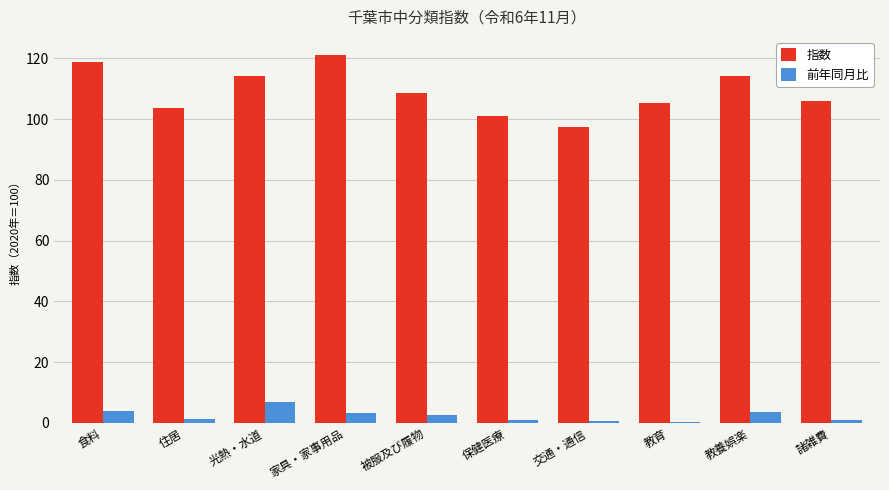

Rank the series by their maximum value, from highest to lowest.

指数, 前年同月比